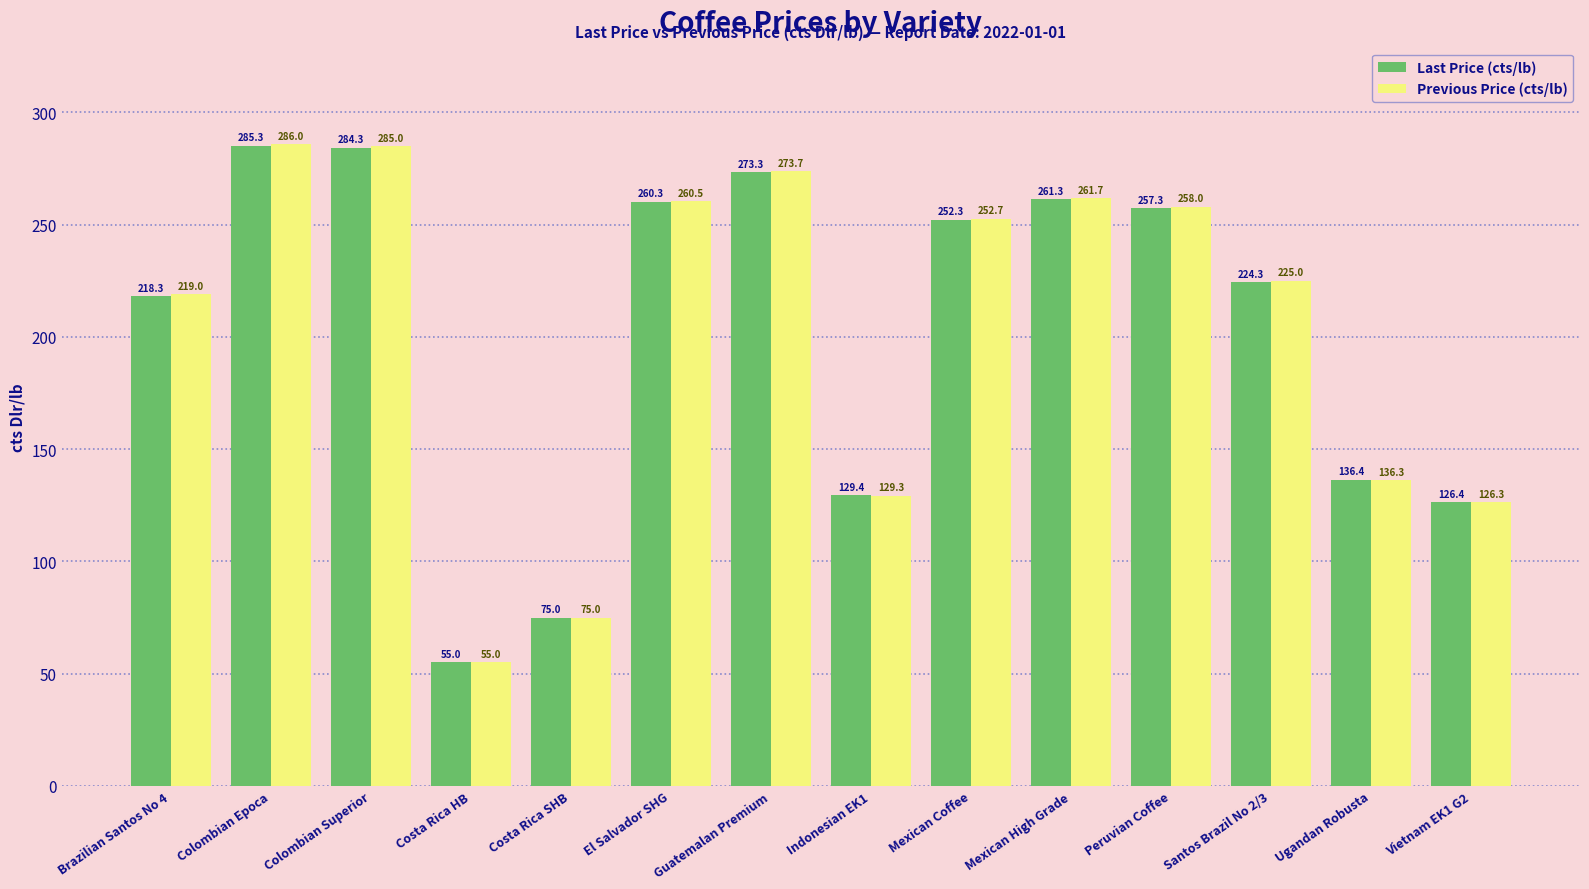

How many values in the Previous Price (cts/lb) series exceed 252?

7